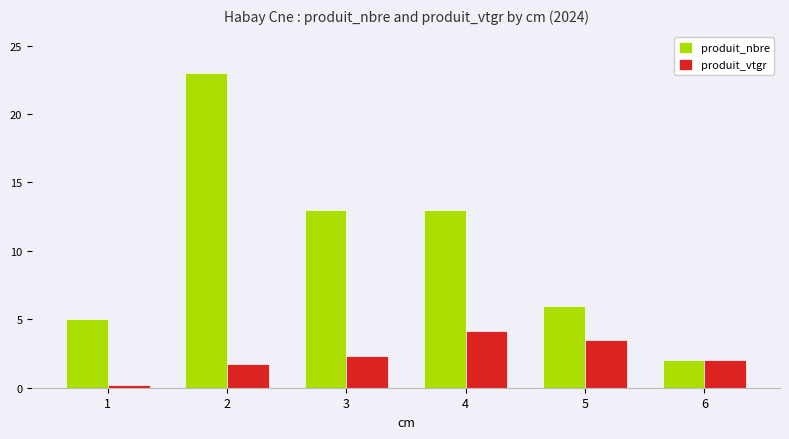

What is the difference between the highest and lowest values at 4?

8.9